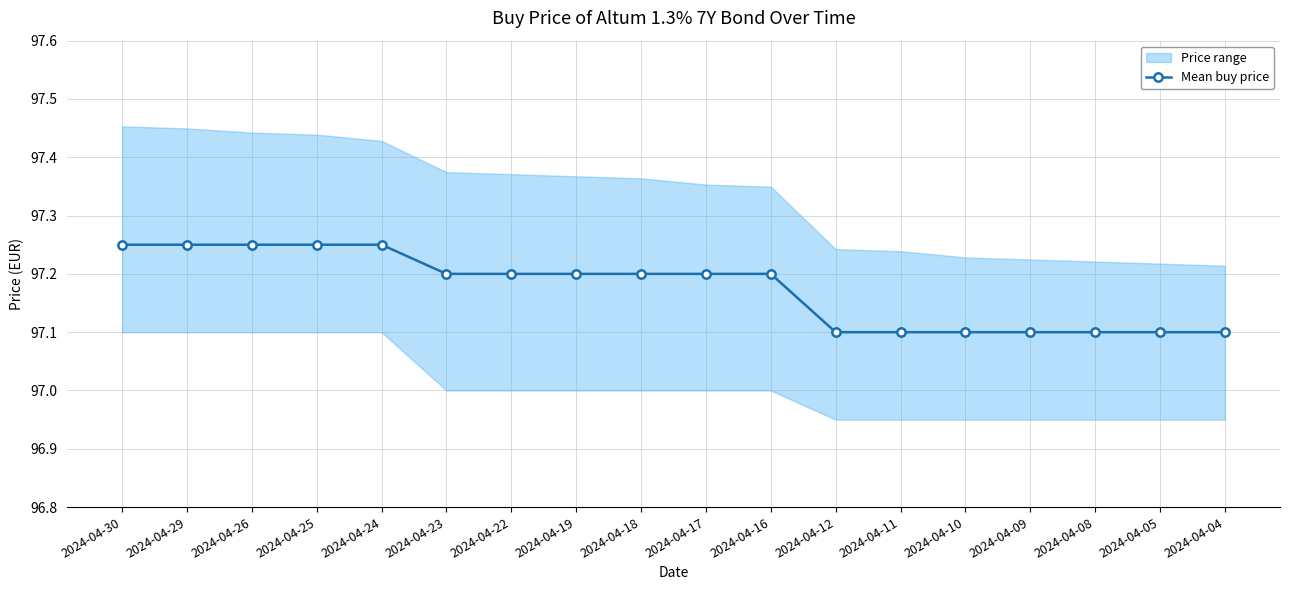

What is the difference between the values at 2024-04-11 and 2024-04-29?

0.2